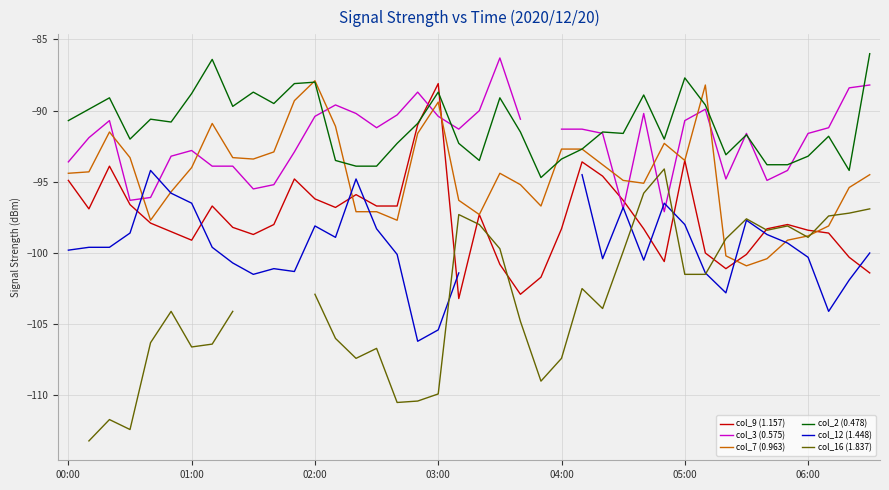

Which series has the largest total across all categories?

col_2 (0.478)